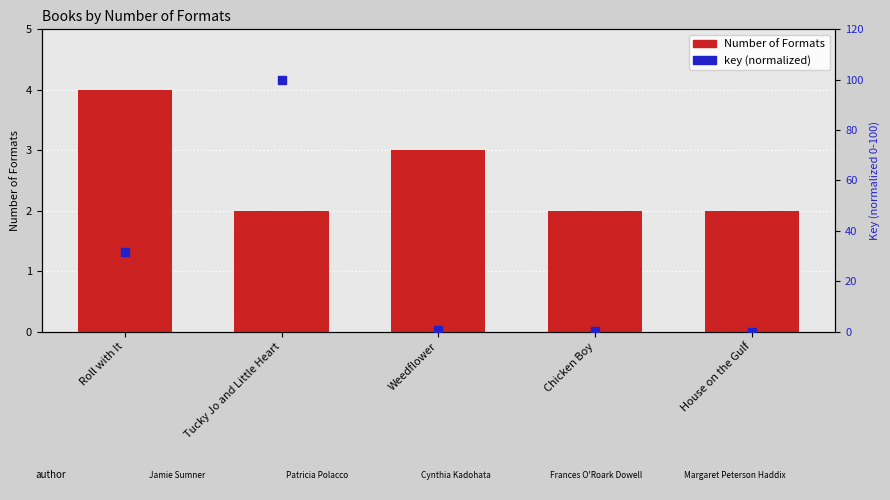

What is the total value across all series at House on the Gulf?

2.0